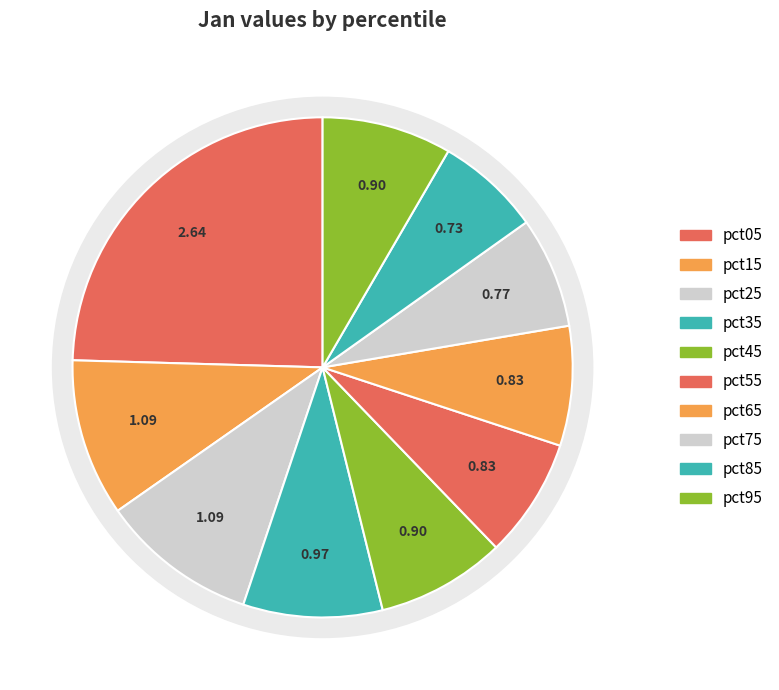

How many slices are in this pie chart?

10